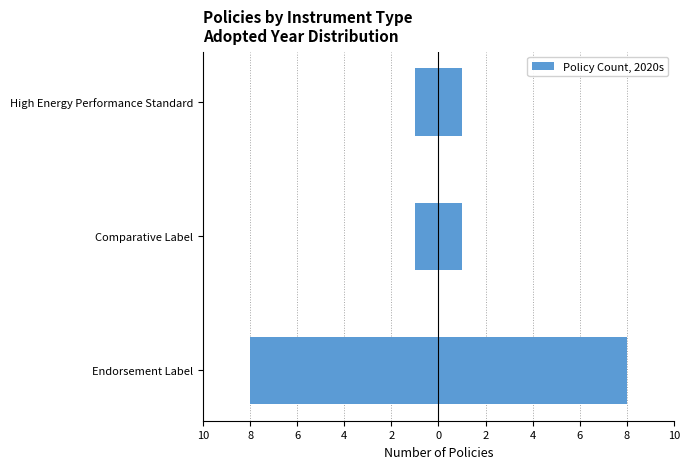

How many bars are there in total?

6